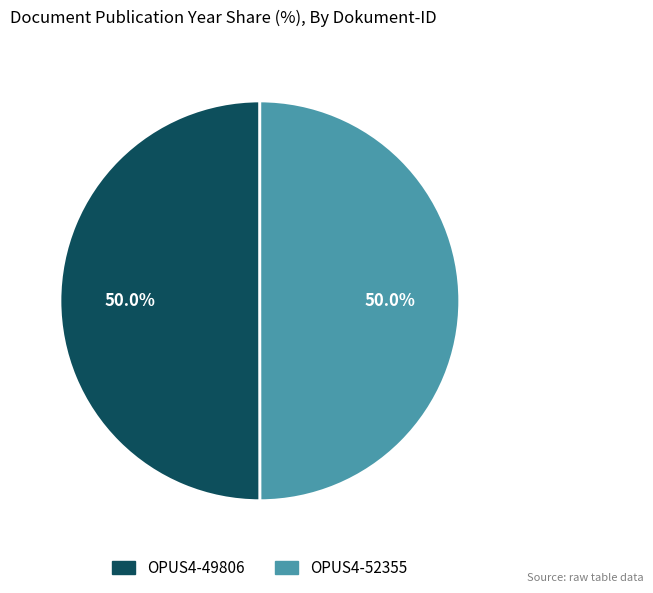

To the nearest percent, what portion does OPUS4-52355 represent?

50%